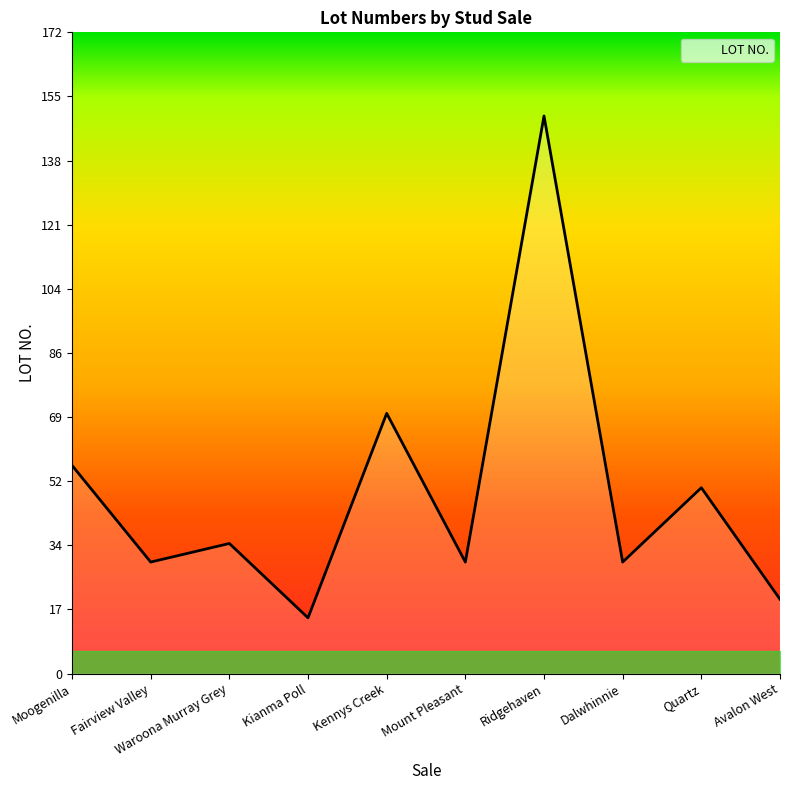

What is the minimum value shown in the chart?

15